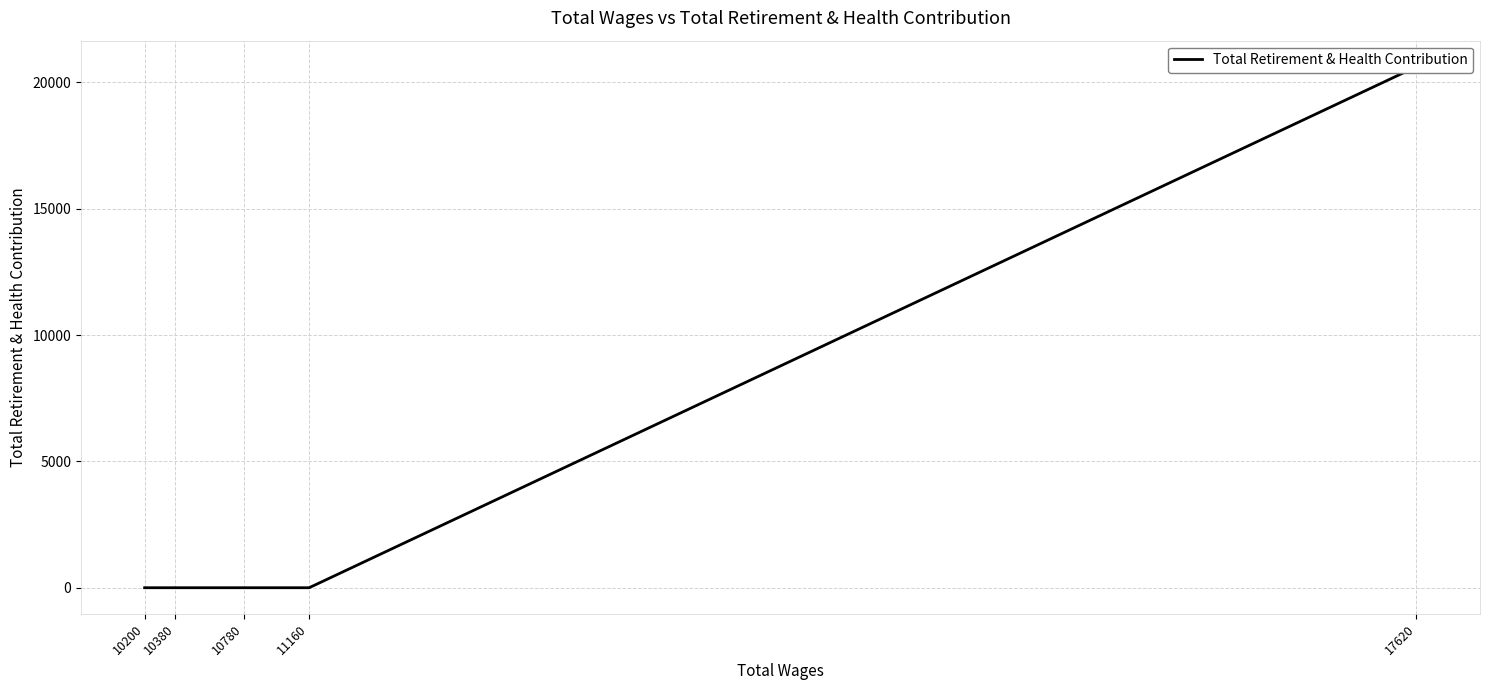

How many positive values are there?

1